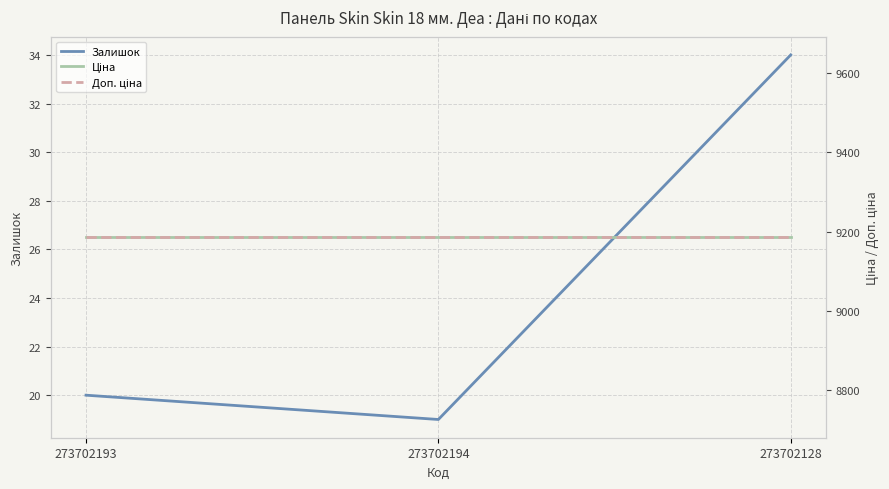

What is the difference between the Залишок values at 273702193 and 273702194?

1